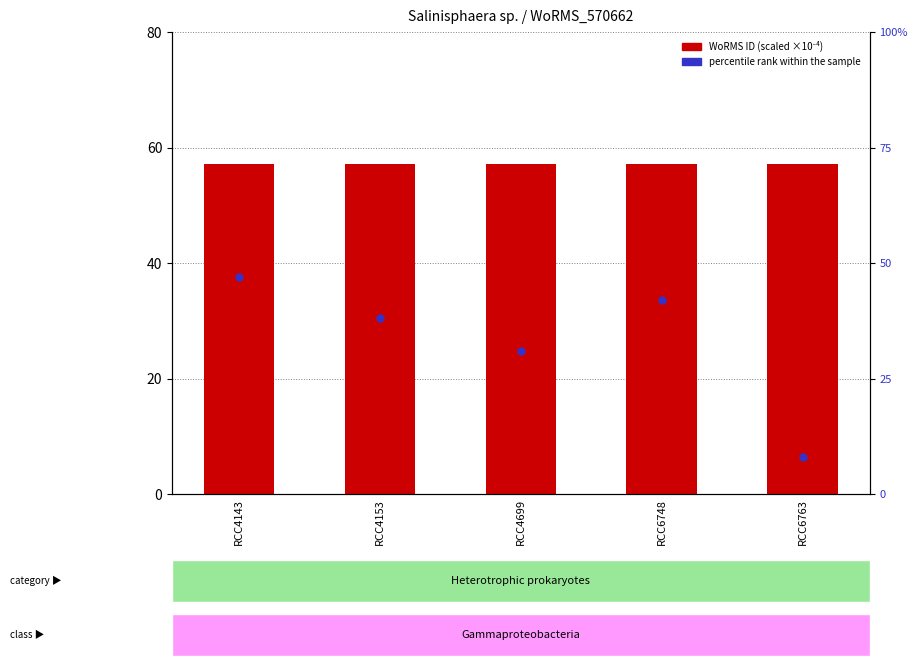

Which series has the largest Y range (max minus min)?

percentile rank within the sample